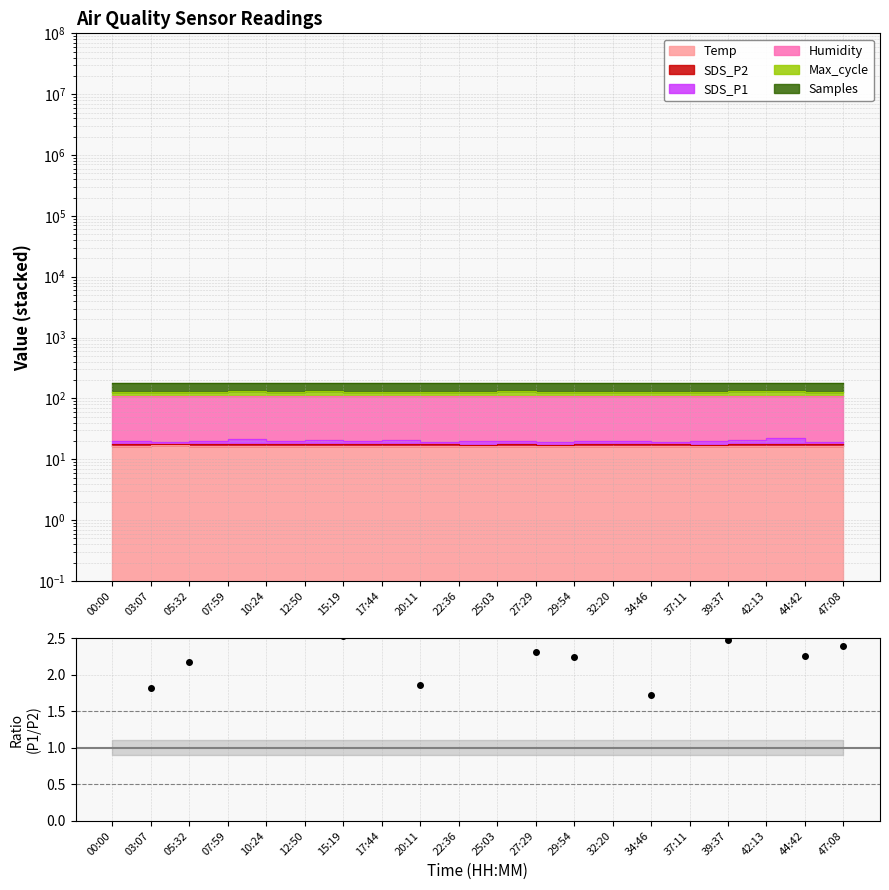

Which has a higher value, 44:42 or 34:46?

44:42